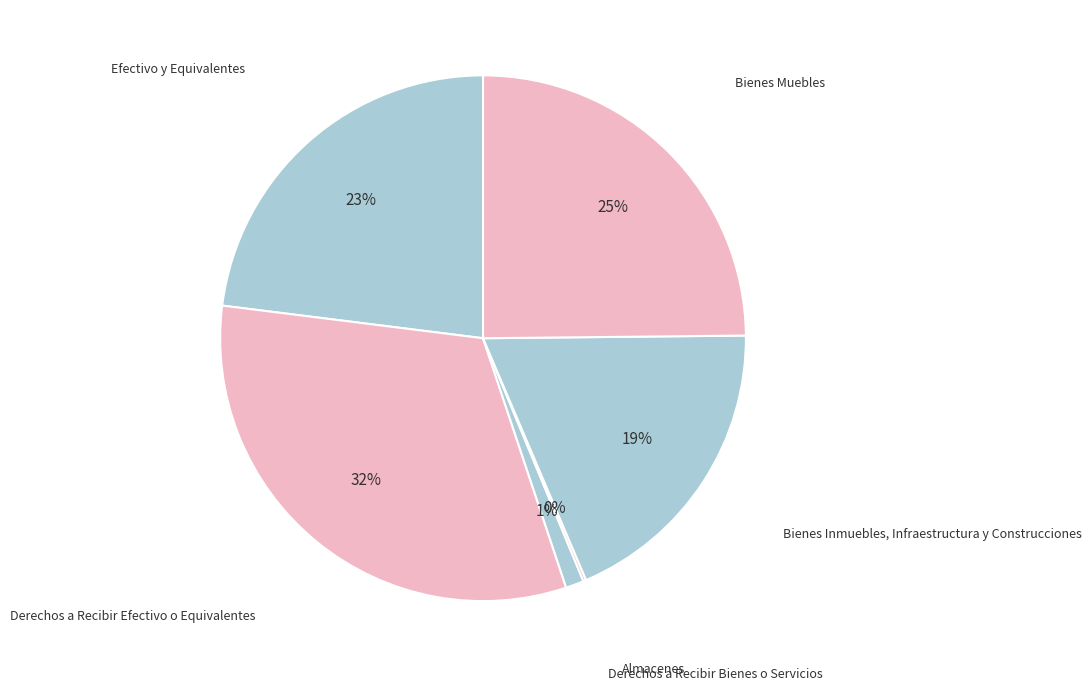

Is there a majority slice in this chart?

No